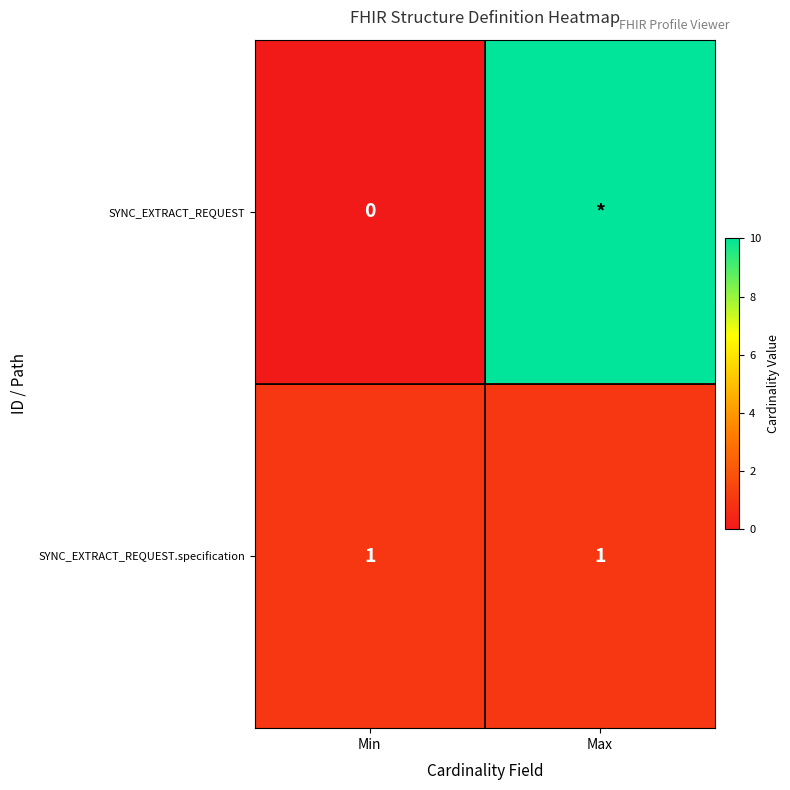

Is it true that SYNC_EXTRACT_REQUEST.specification equals 1 at Min?

True